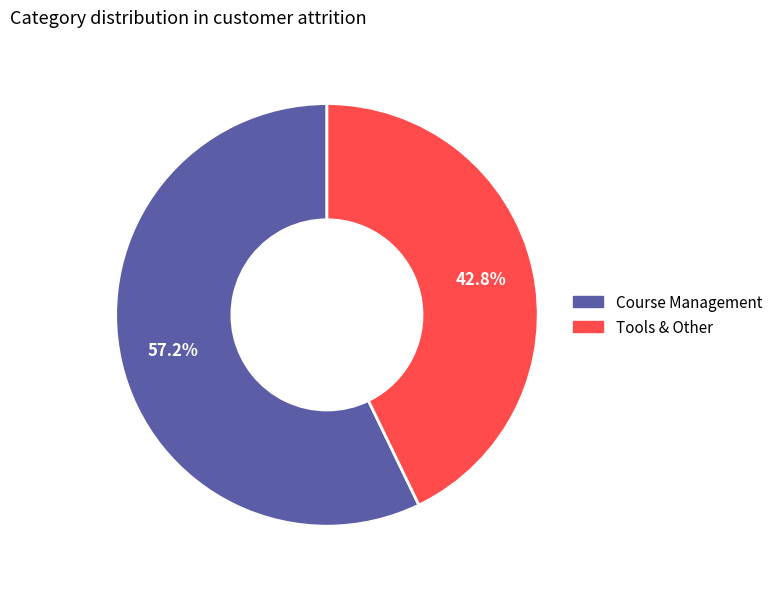

Approximately how many times larger is the value at Course Management compared to Tools & Other?

1.3